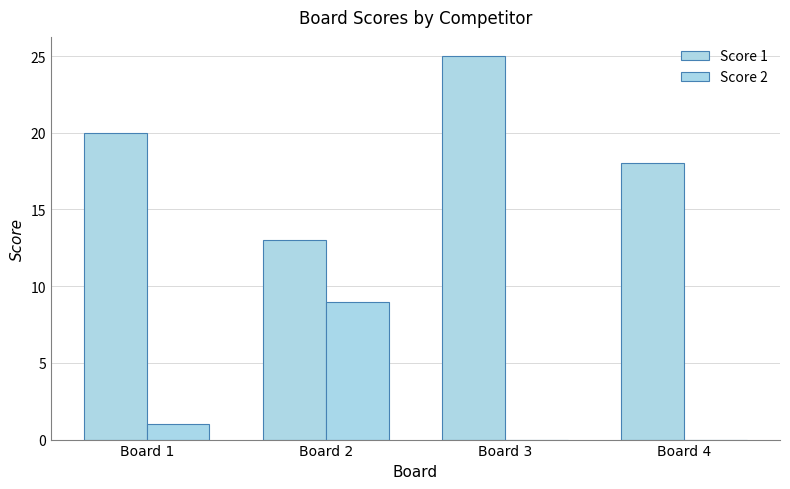

What value does the Score 1 series have at Board 3, to the nearest 10?

20